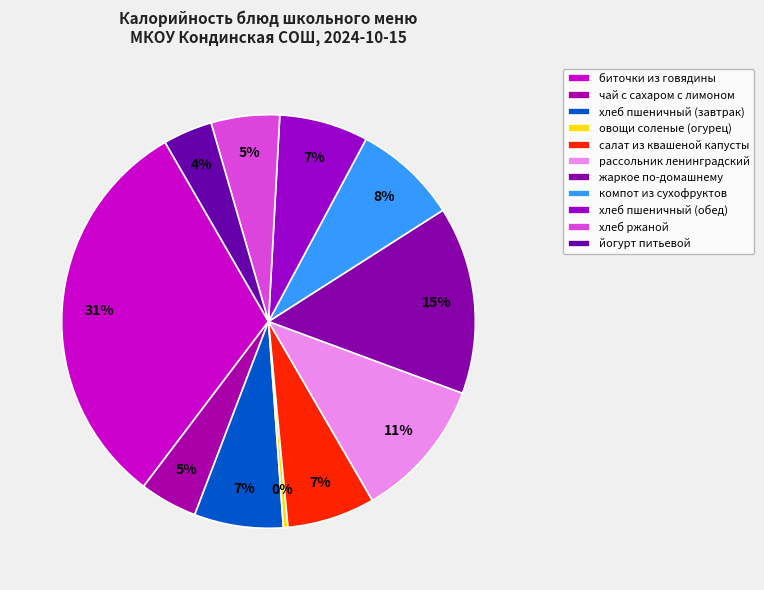

To the nearest percent, what is the average slice percentage?

9%